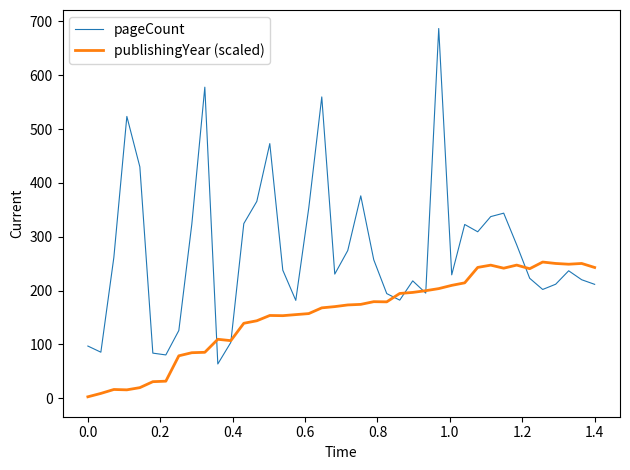

List the series in order of their peak value, highest first.

pageCount, publishingYear (scaled)